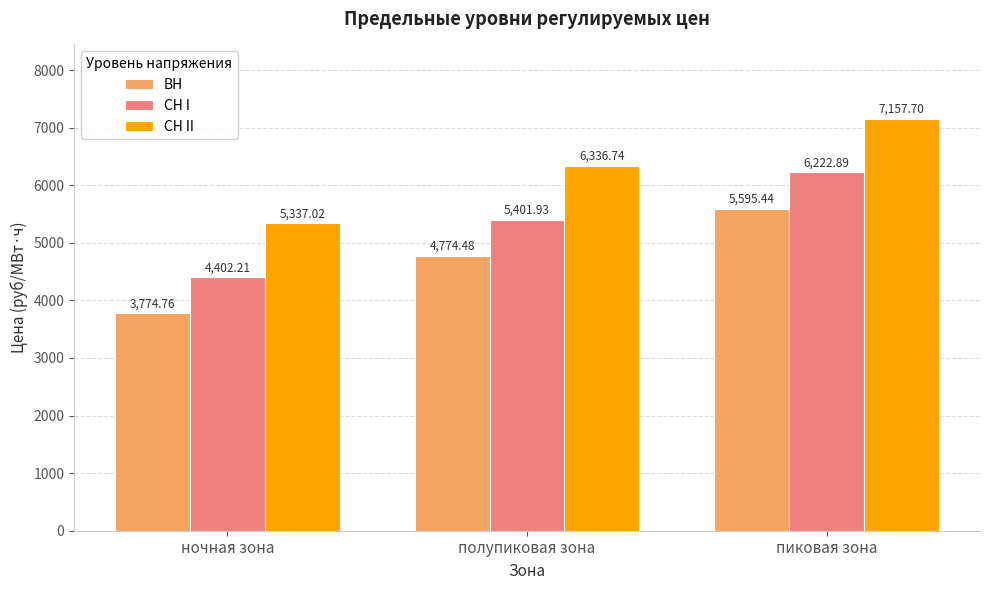

List the series in order of their peak value, highest first.

СН II, СН I, ВН